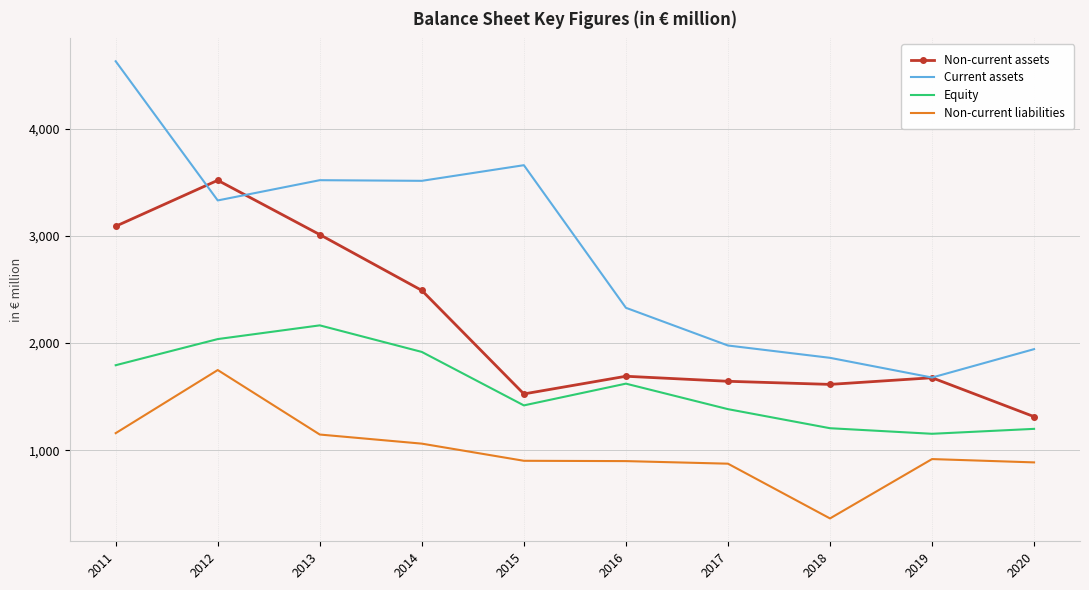

True or false: Non-current assets and Non-current liabilities intersect in this chart.

False